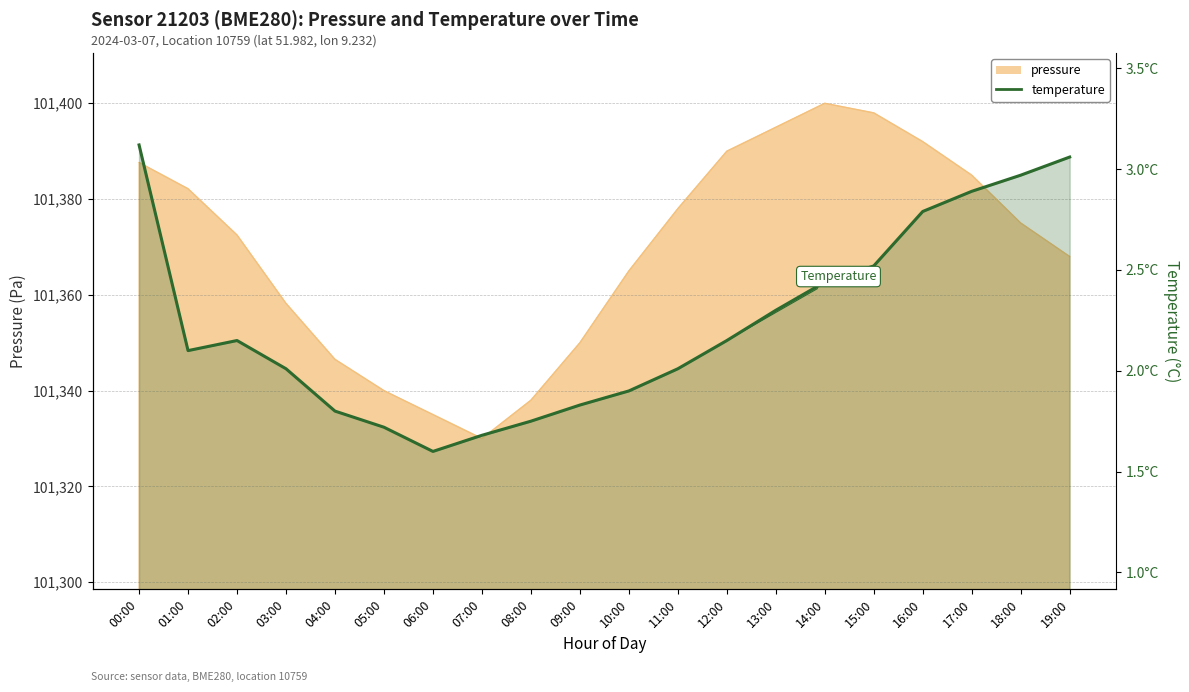

What is the approximate value at 16:00?

2.8